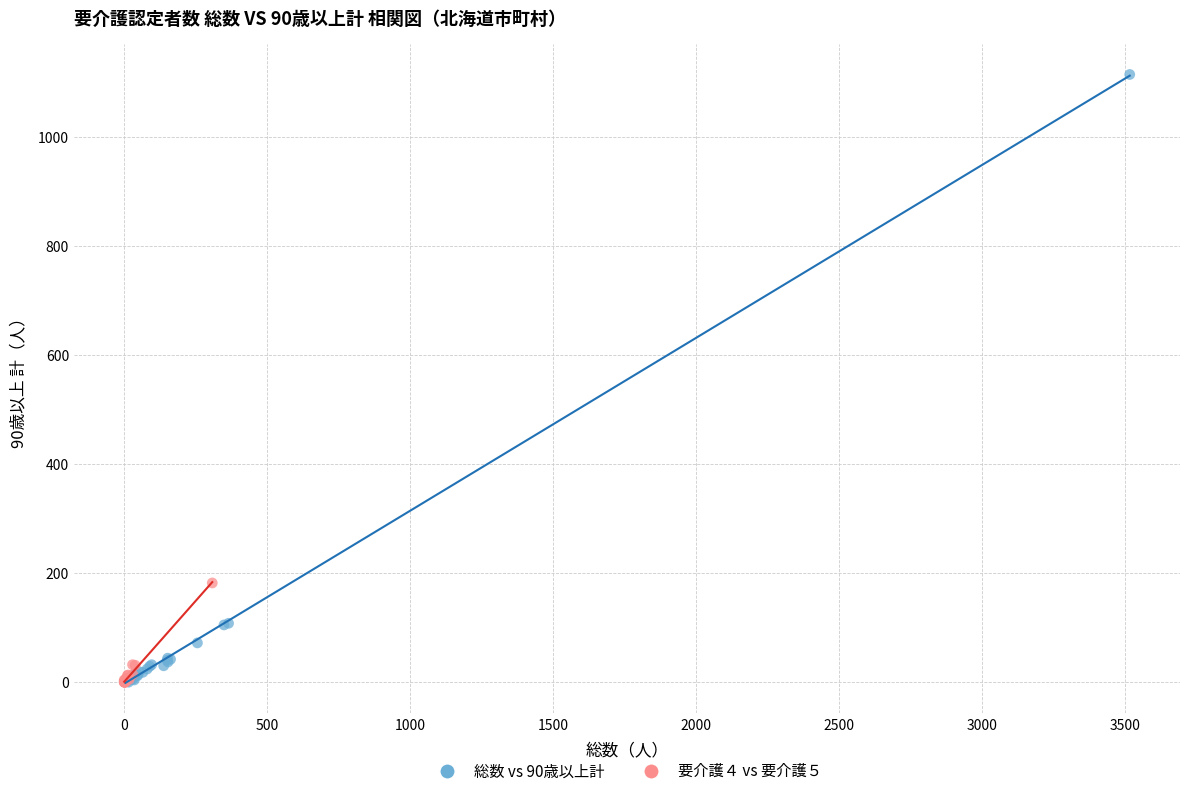

Which series has the widest spread of Y values?

総数 vs 90歳以上計